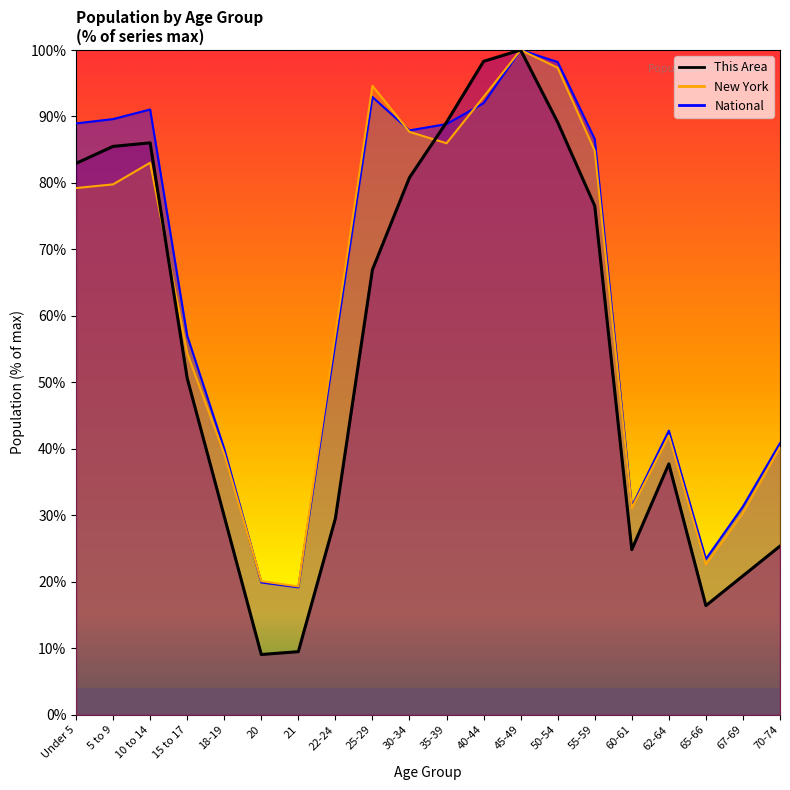

Which category has the lowest value across all series?

20